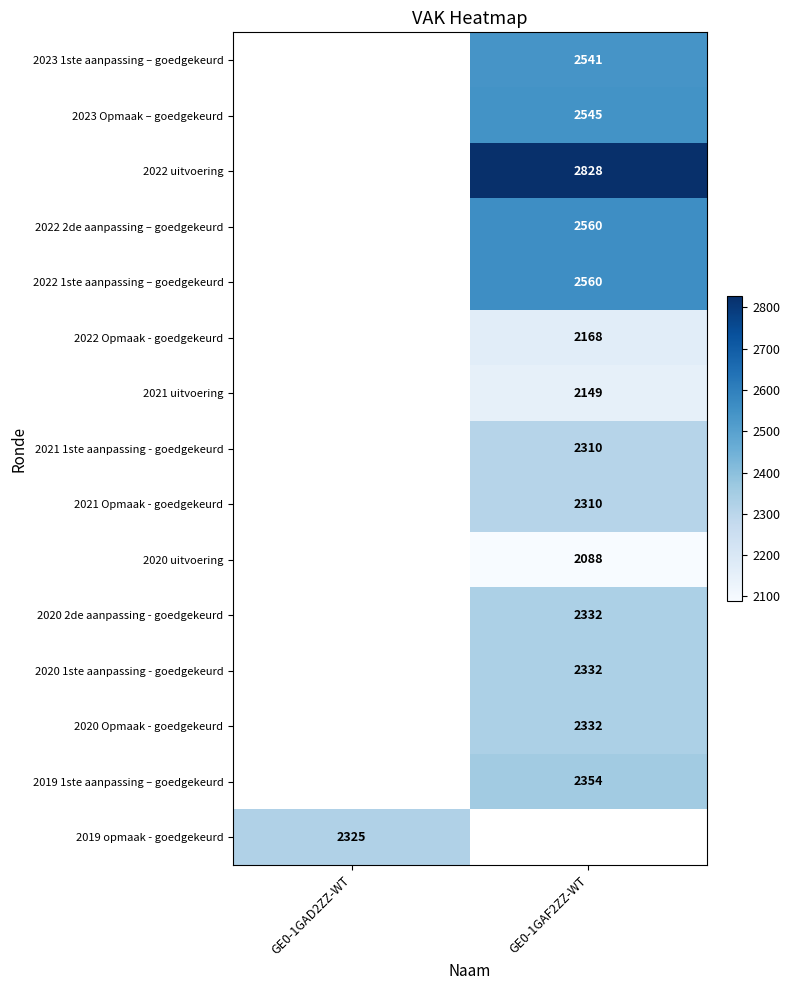

Is the value of 2022 2de aanpassing – goedgekeurd at GE0-1GAF2ZZ-WT greater than the value of 2020 uitvoering at GE0-1GAF2ZZ-WT?

Yes